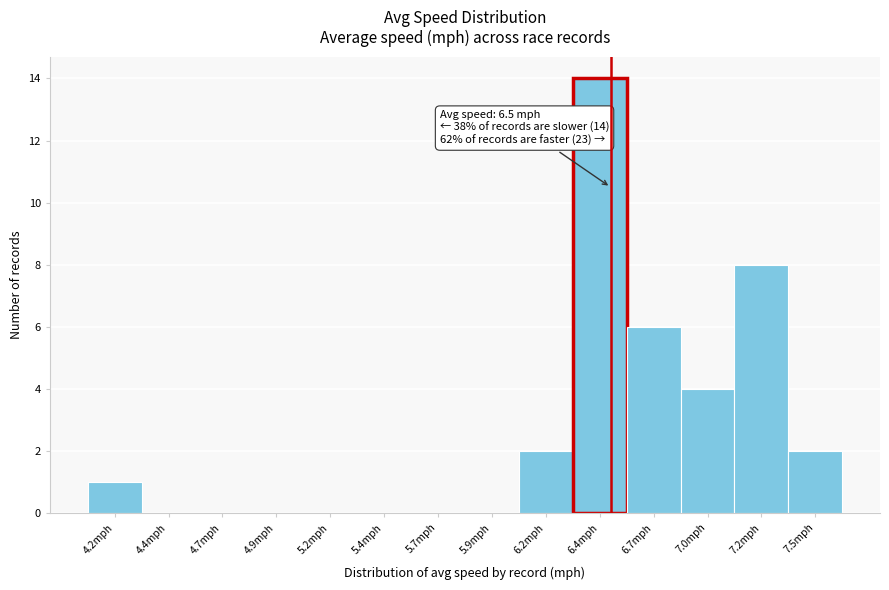

Reading left to right, list all the values displayed in this chart.

4.2mph=1	4.4mph=0	4.7mph=0	4.9mph=0	5.2mph=0	5.4mph=0	5.7mph=0	5.9mph=0	6.2mph=2	6.4mph=14	6.7mph=6	7.0mph=4	7.2mph=8	7.5mph=2